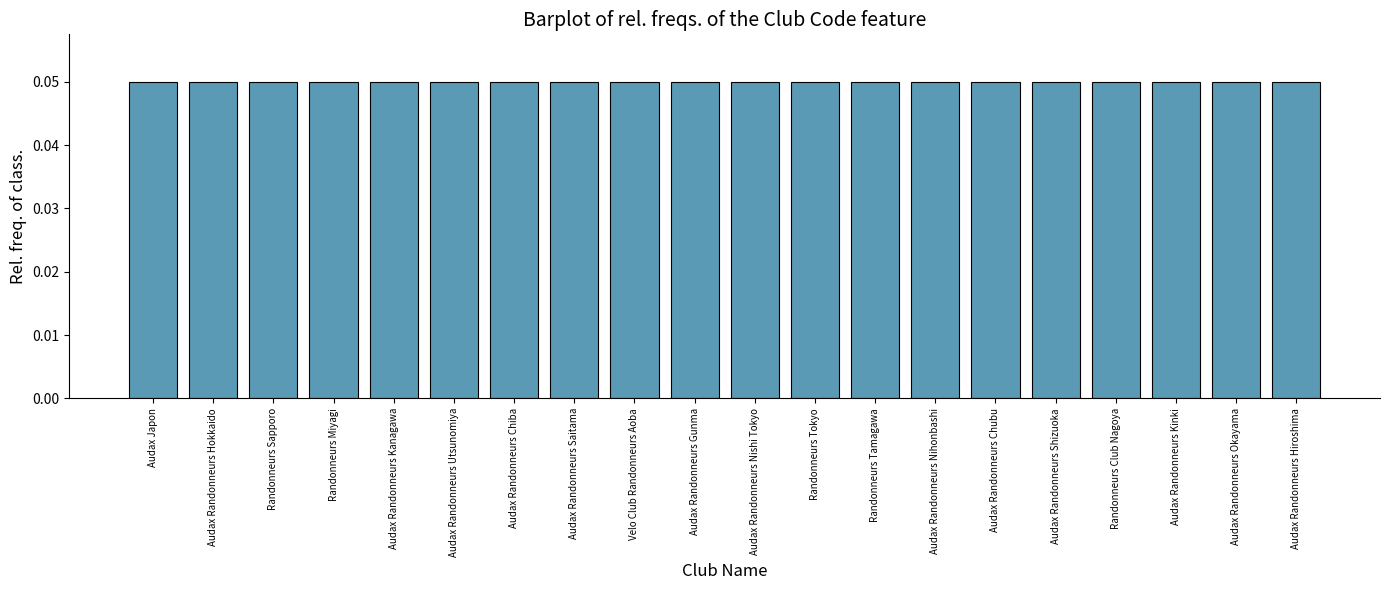

The value at Audax Randonneurs Chubu is 0.1. True or false?

False